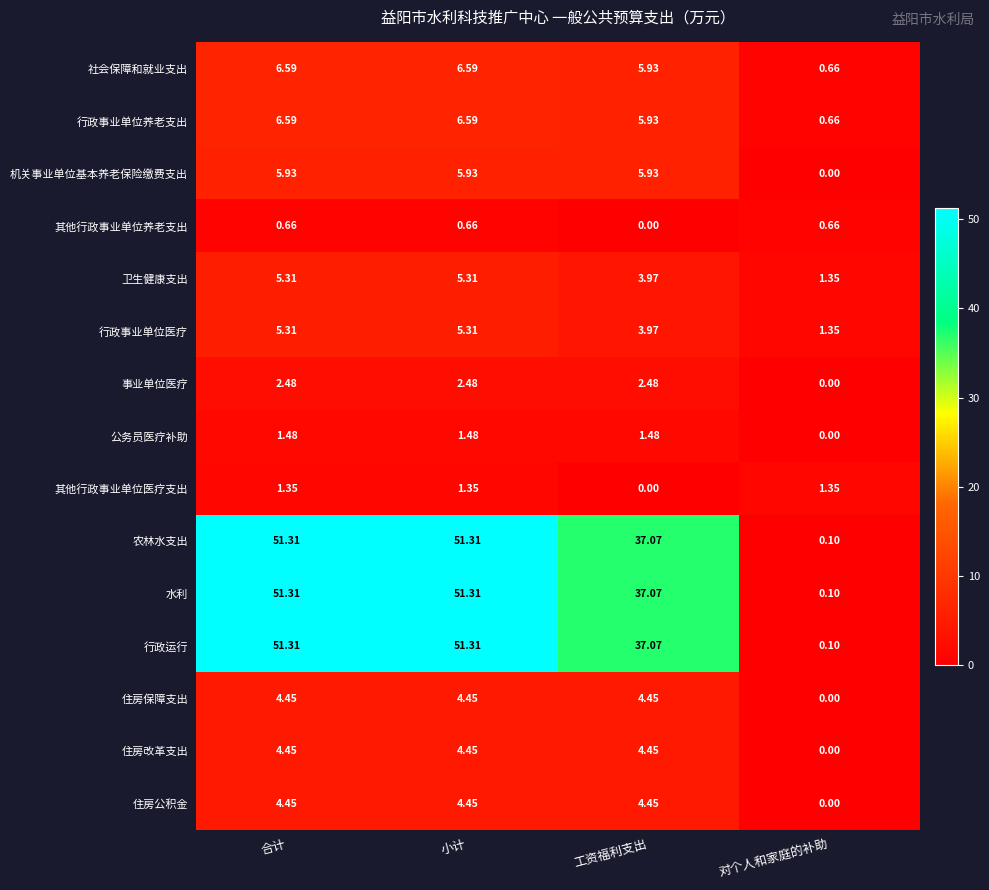

What is the total value across all series at 合计?

203.0